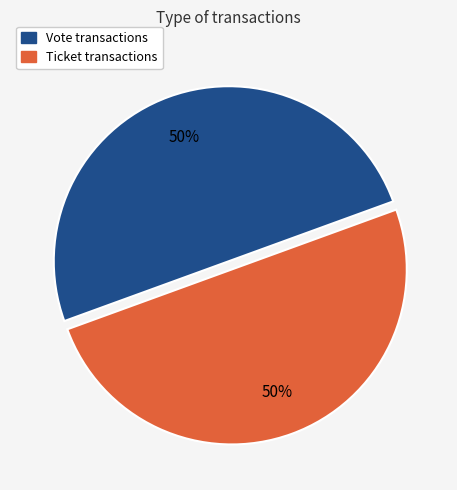

What percentage is the Ticket slice, to the nearest percent?

50%